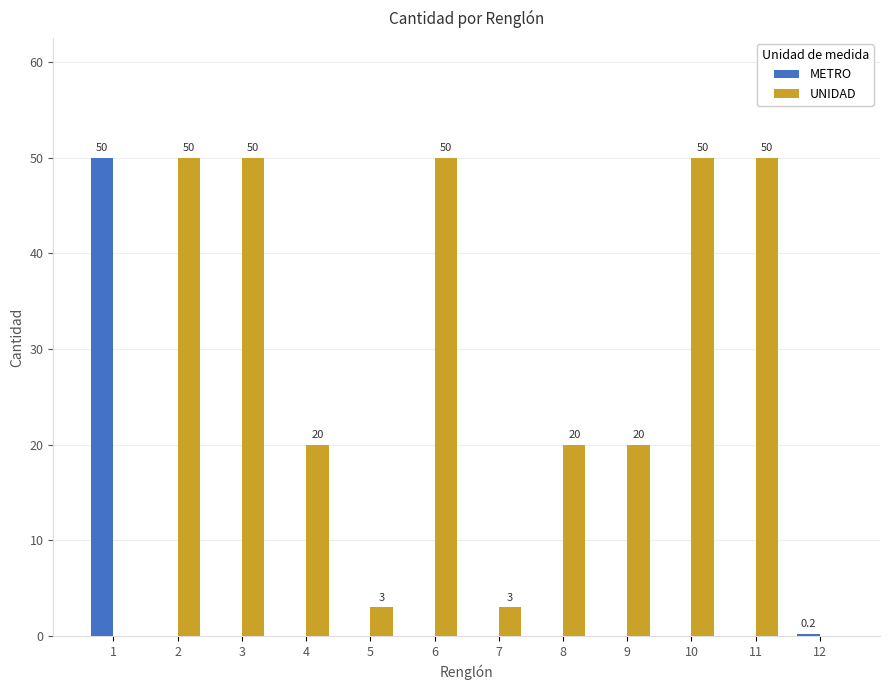

True or false: METRO has a value of 0.0 at 4.

True